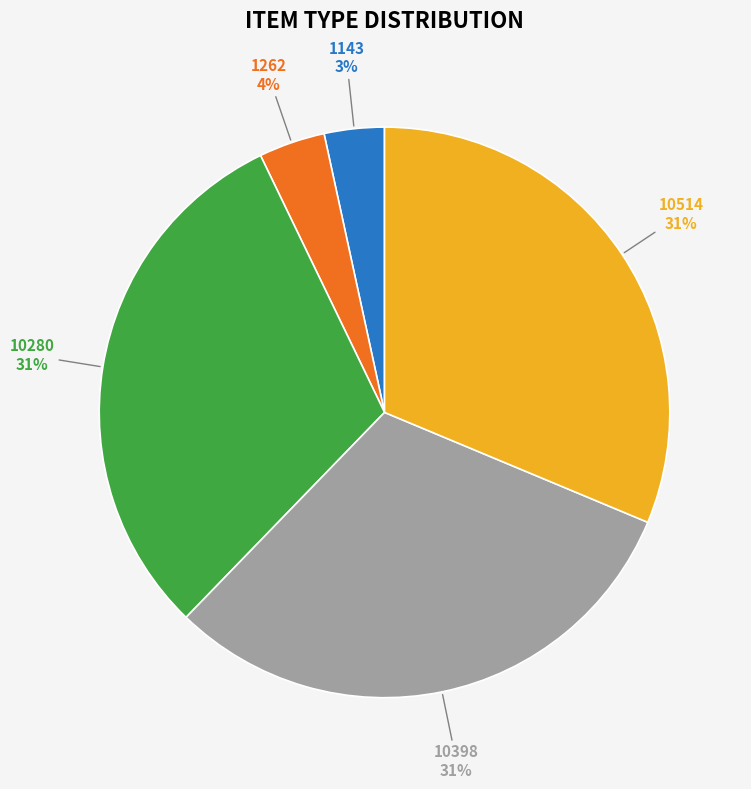

Is there any slice that represents more than half of the pie?

No